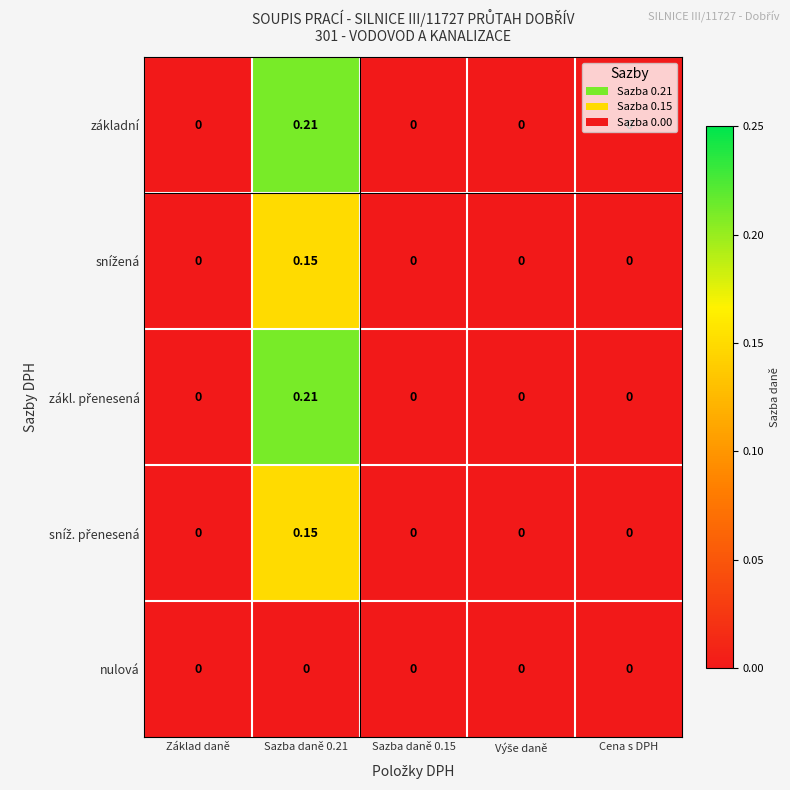

What is the greatest value displayed?

0.2